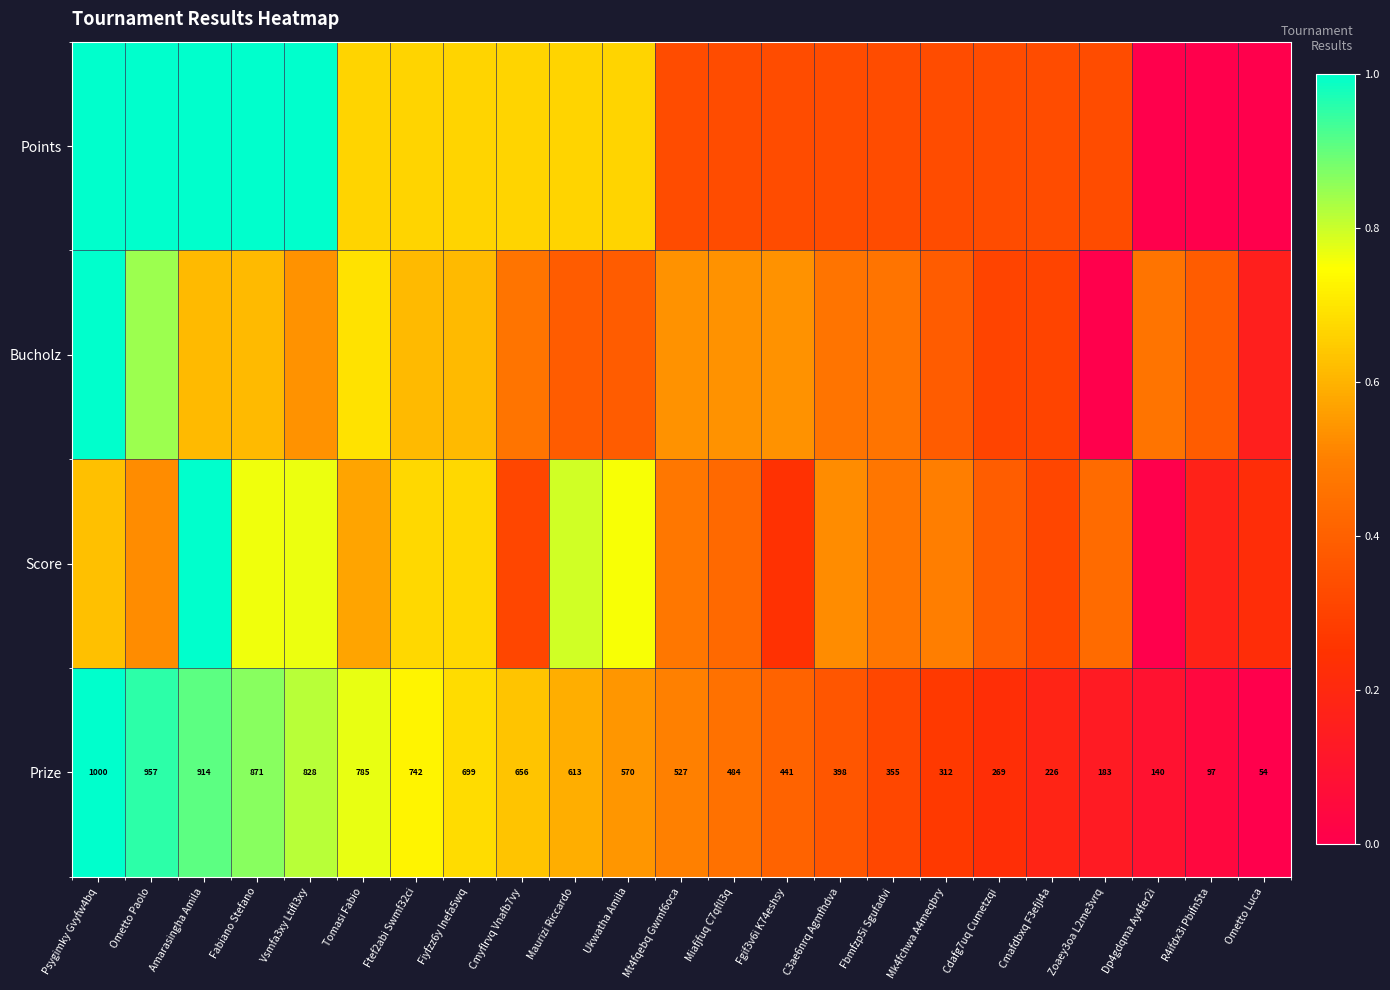

How many values in the Prize series are below 527?

11